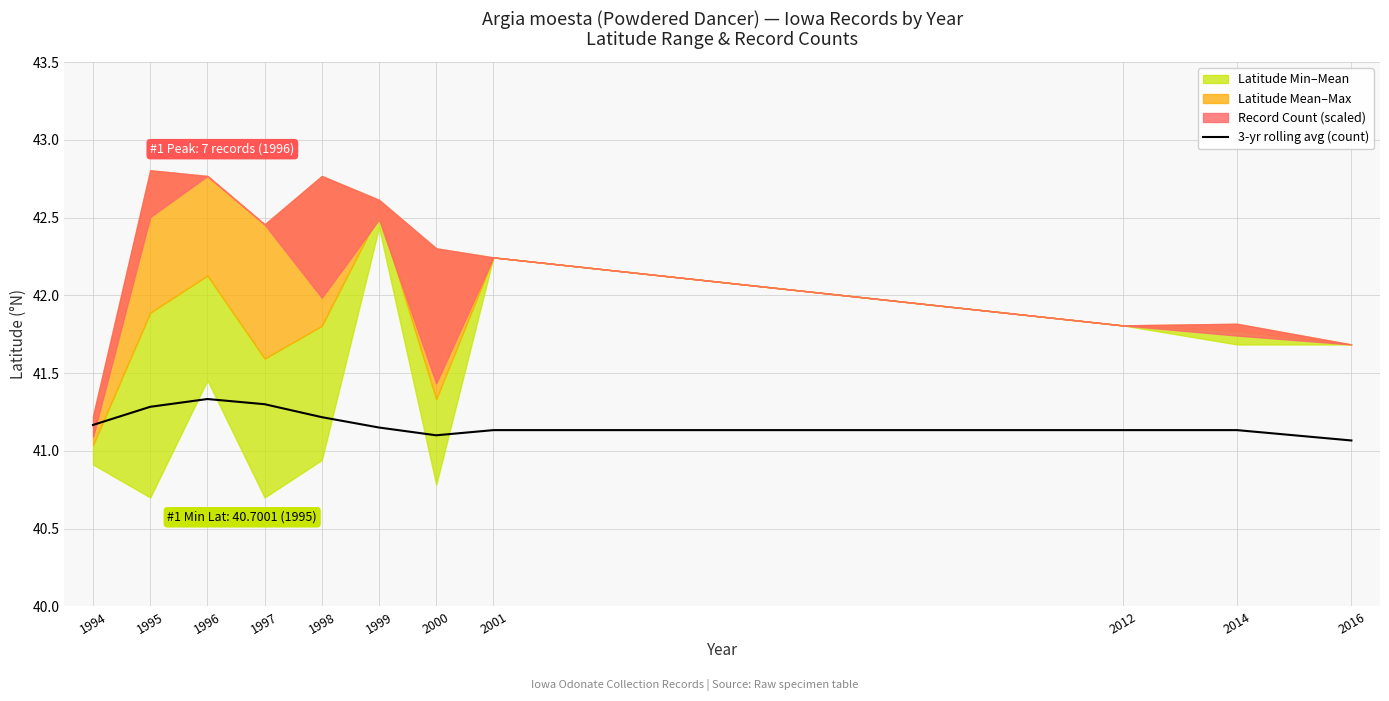

At which category does the data reach its first local valley?

2000